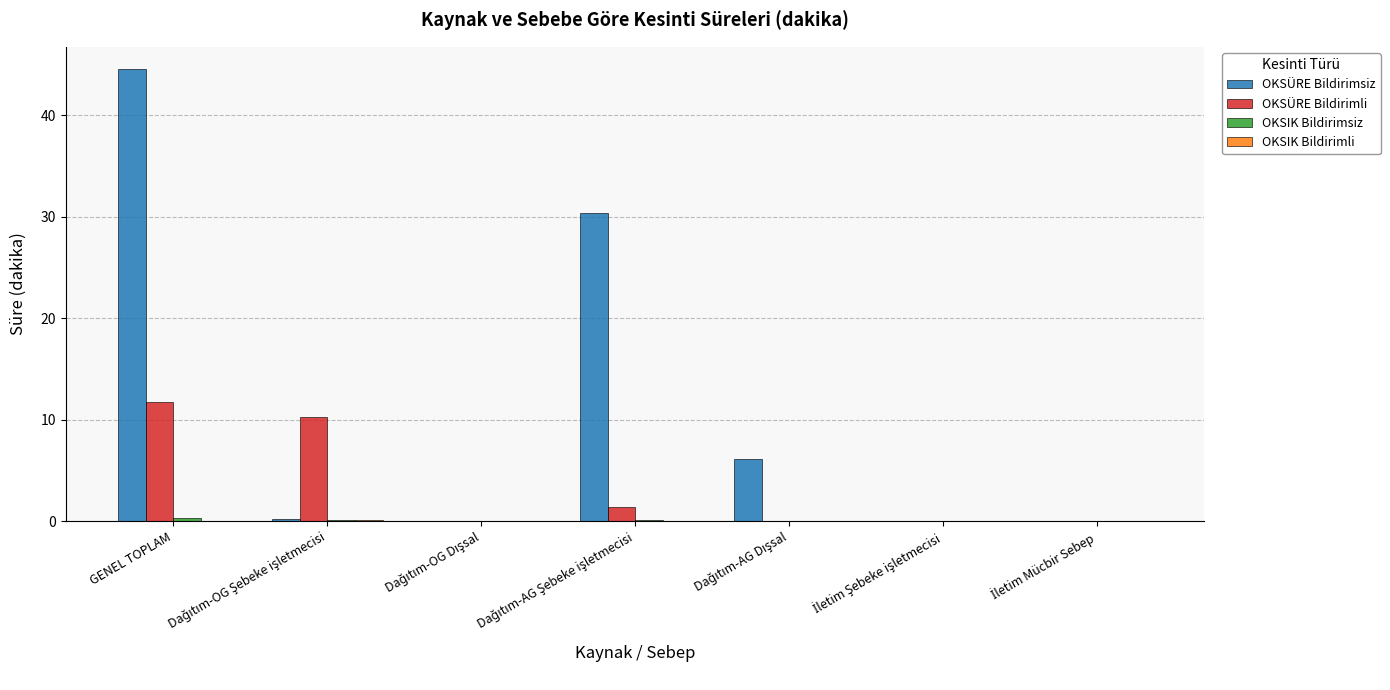

What is the highest value of the OKSÜRE Bildirimsiz series?

44.5